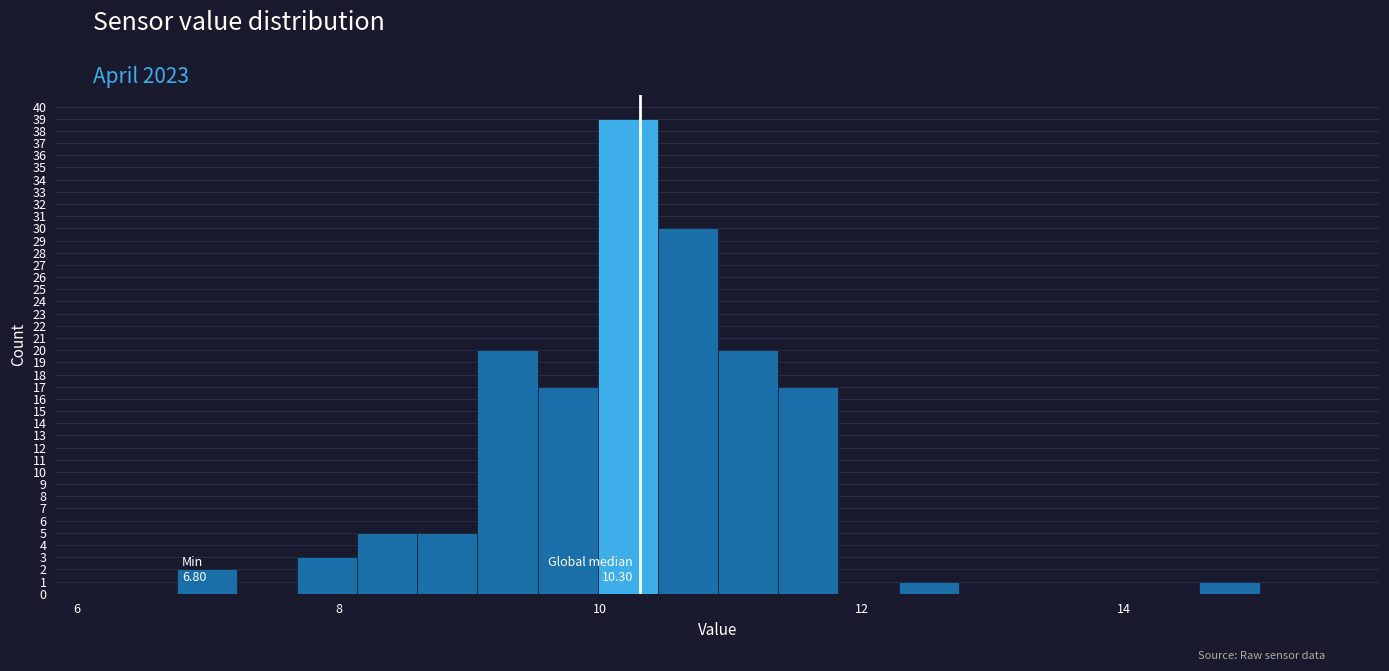

Around what value on the x-axis is the tallest bar? Give the approximate position of its centre, as read against the axis.

10.2